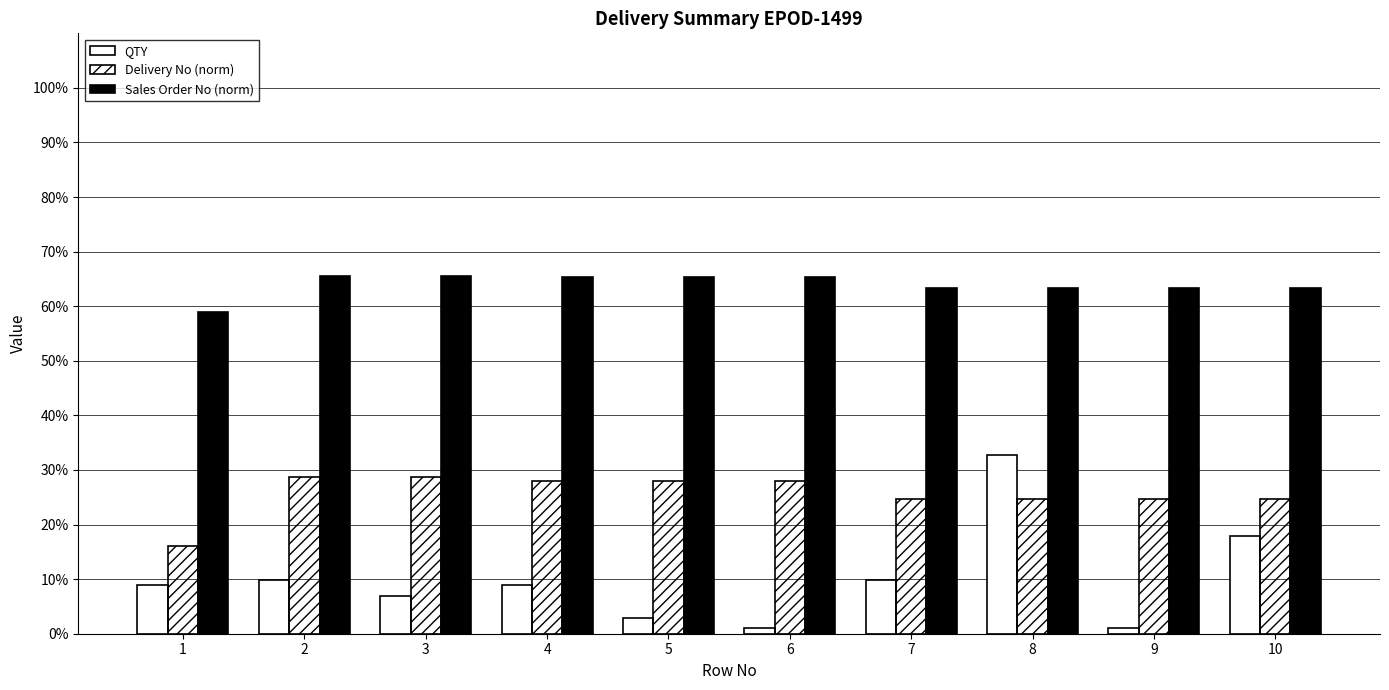

How many distinct data groups are displayed?

3